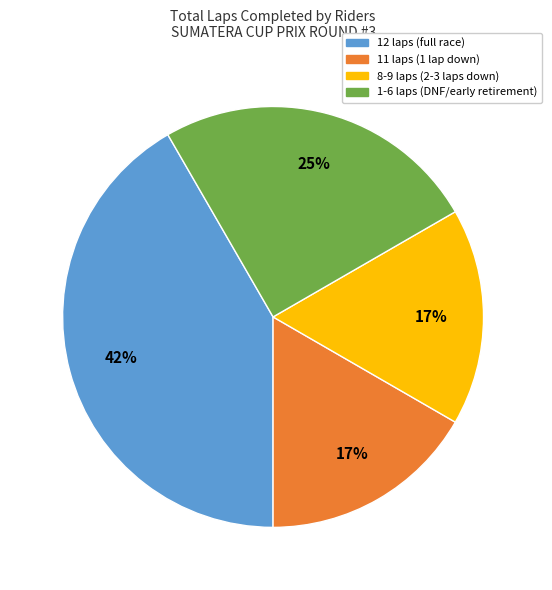

How many slices are in this pie chart?

4